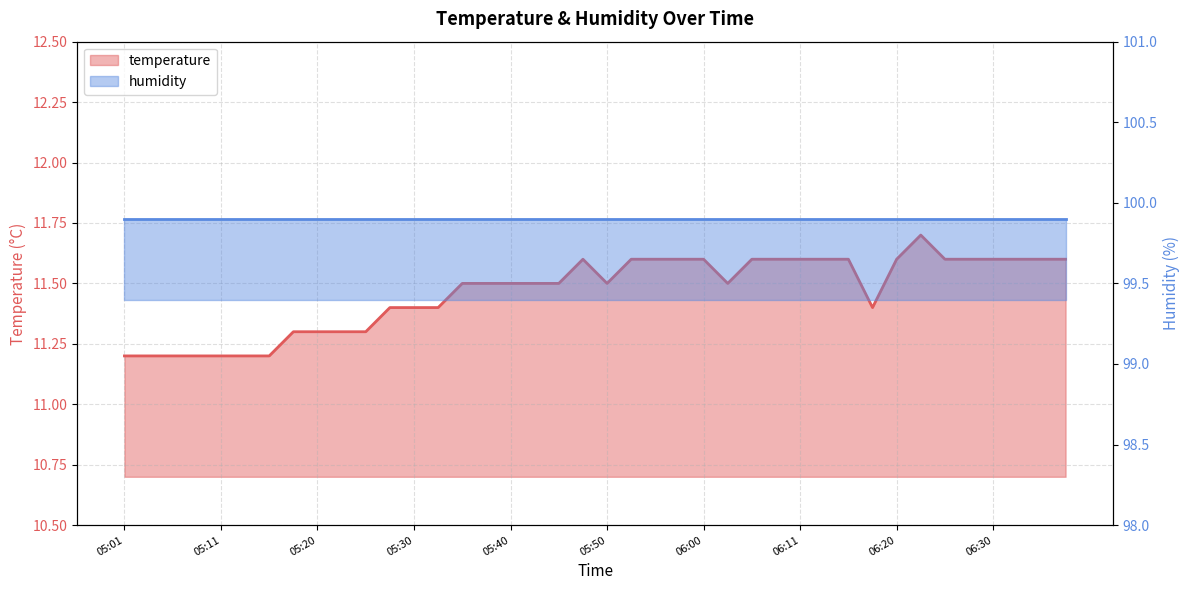

What is the sum of the values at 05:18 and 06:23?

23.0